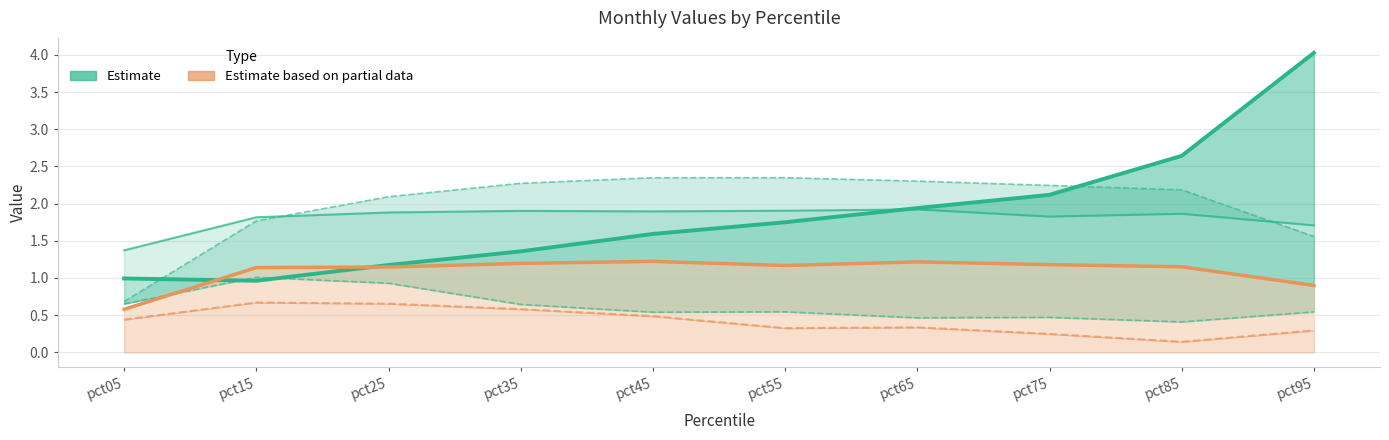

Reading left to right, what are all the values shown in this chart?

Estimate (Mar): pct05=1.0	pct15=1.0	pct25=1.2	pct35=1.4	pct45=1.6	pct55=1.7	pct65=1.9	pct75=2.1	pct85=2.6	pct95=4.0
Estimate based on partial data (Oct): pct05=0.6	pct15=1.1	pct25=1.1	pct35=1.2	pct45=1.2	pct55=1.2	pct65=1.2	pct75=1.2	pct85=1.1	pct95=0.9